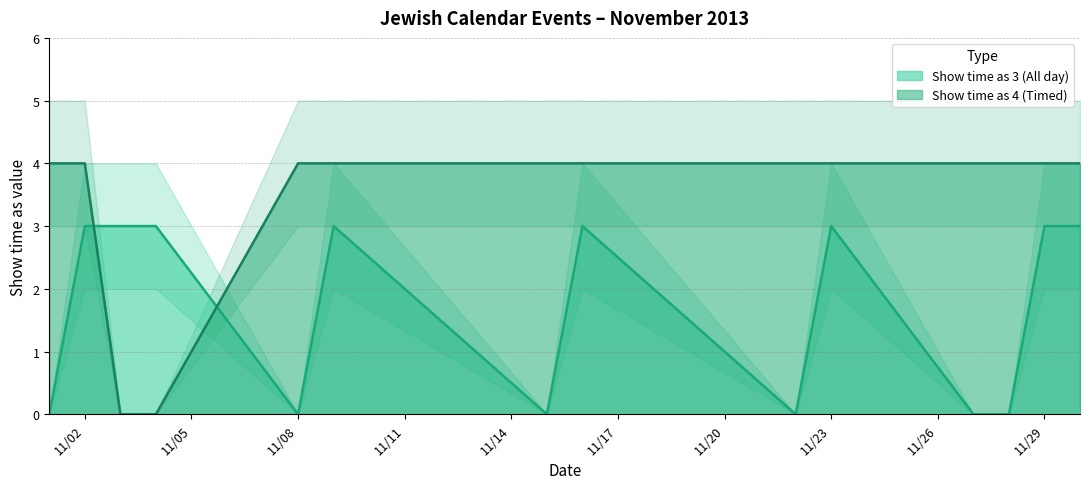

What is the difference between the maximum and second lowest values in the Show time as 4 (Timed) series?

4